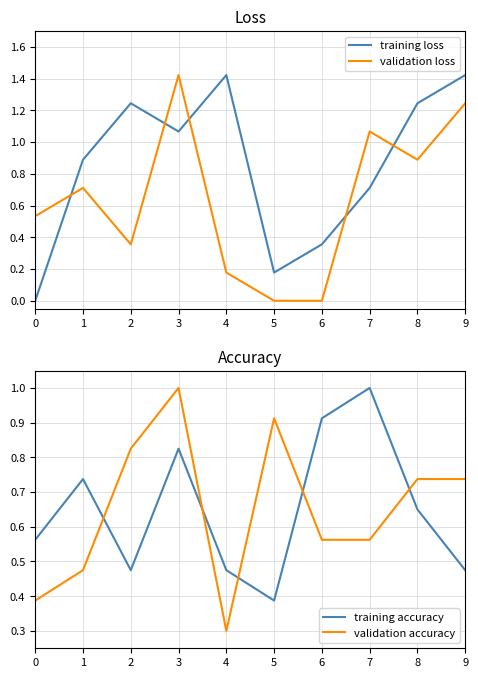

Reading right to left, list all the values displayed in this chart.

training loss: 9=1.4	8=1.2	7=0.7	6=0.4	5=0.2	4=1.4	3=1.1	2=1.2	1=0.9	0=0.0
validation loss: 9=1.2	8=0.9	7=1.1	6=0.0	5=0.0	4=0.2	3=1.4	2=0.4	1=0.7	0=0.5
training accuracy: 9=0.5	8=0.6	7=1.0	6=0.9	5=0.4	4=0.5	3=0.8	2=0.5	1=0.7	0=0.6
validation accuracy: 9=0.7	8=0.7	7=0.6	6=0.6	5=0.9	4=0.3	3=1.0	2=0.8	1=0.5	0=0.4